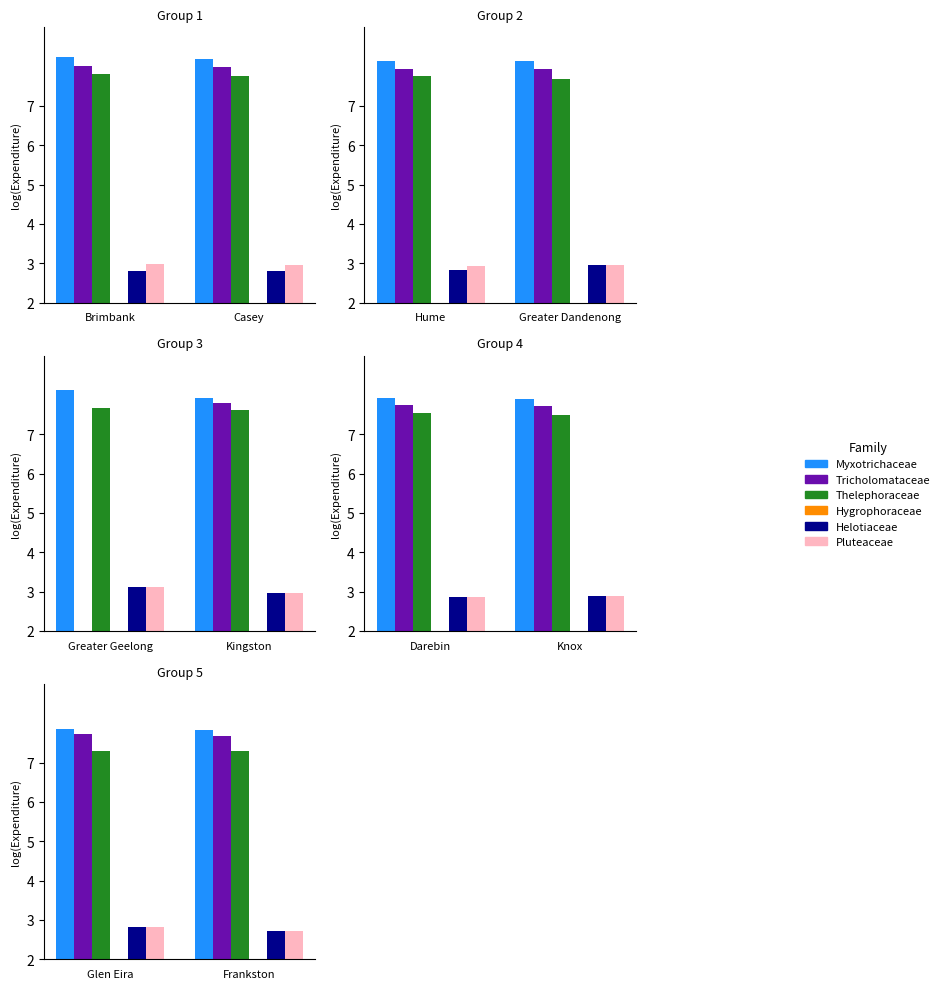

What is the minimum value shown in the chart?

1.0